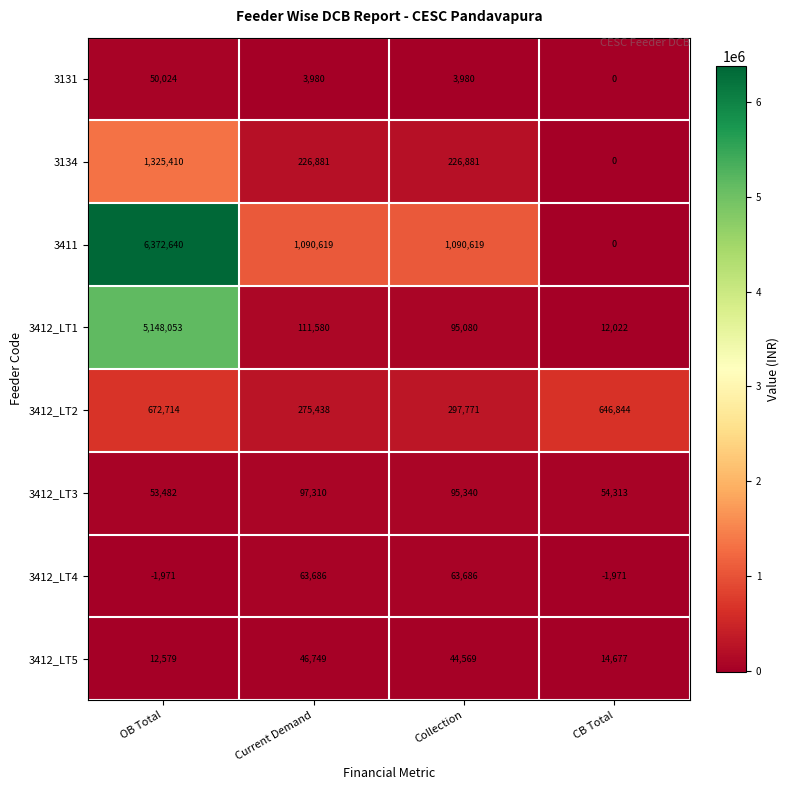

What is the difference between the highest and lowest values at CB Total?

648815